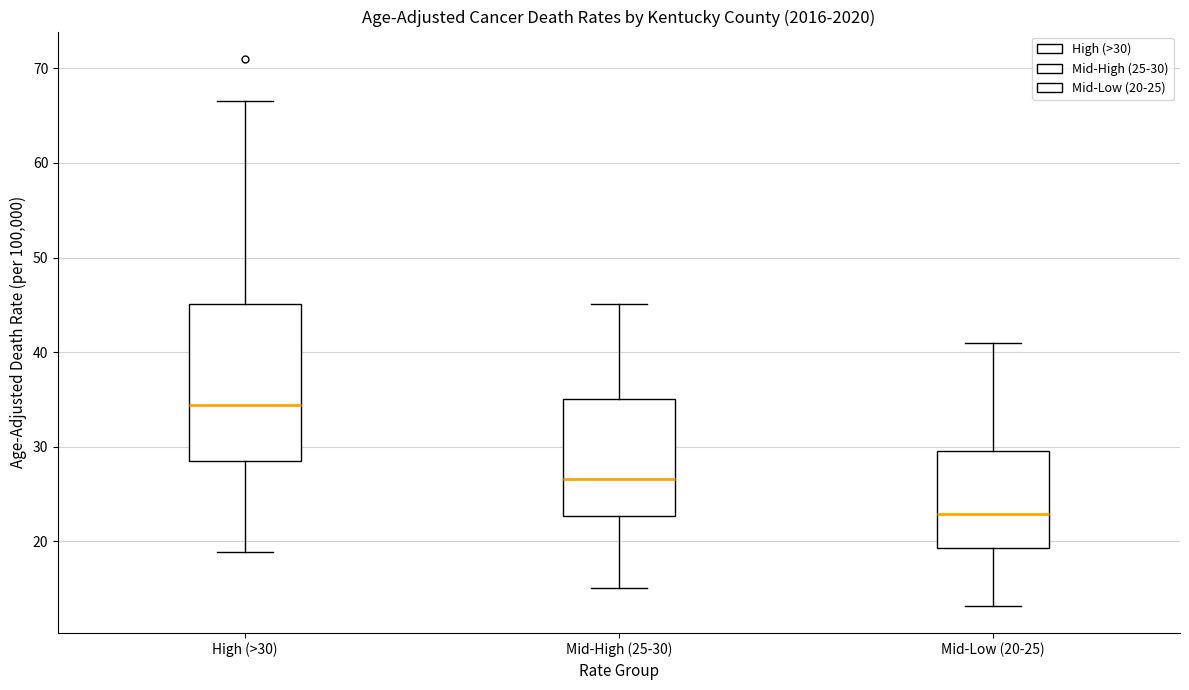

Which box is the tallest, from its lower edge to its upper edge?

High (>30)